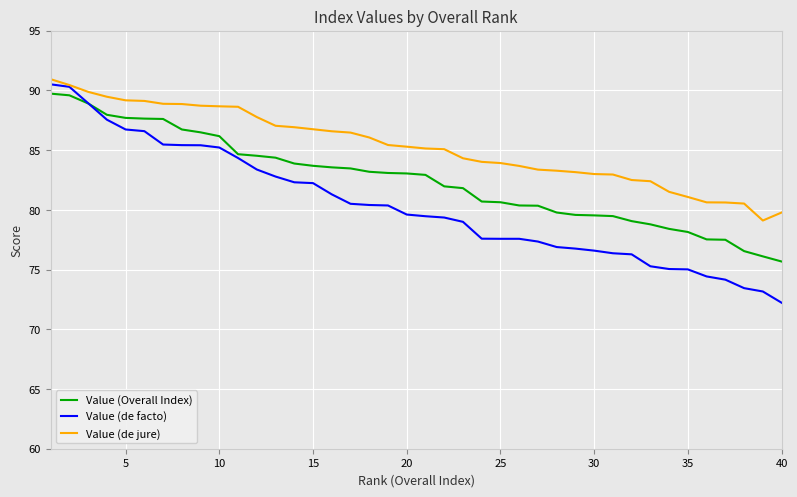

What is the average value of the Value (de facto) series?

80.3